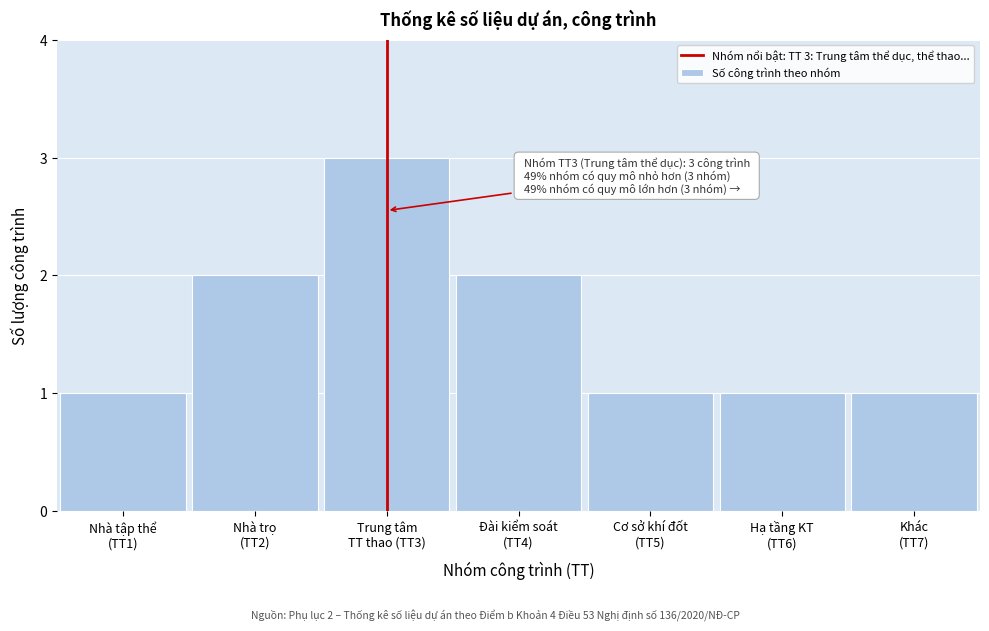

Reading left to right, list all the values displayed in this chart.

1	2	3	2	1	1	1